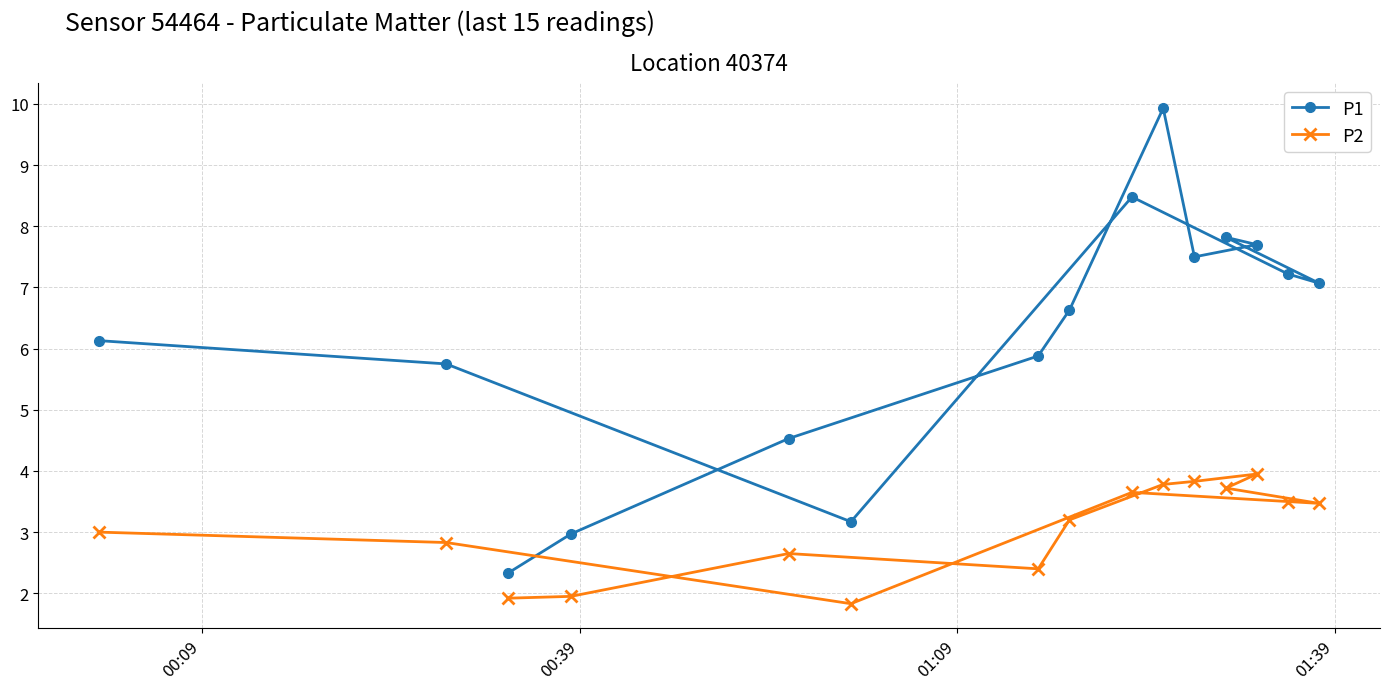

Rank the series by their average value, from highest to lowest.

P1, P2